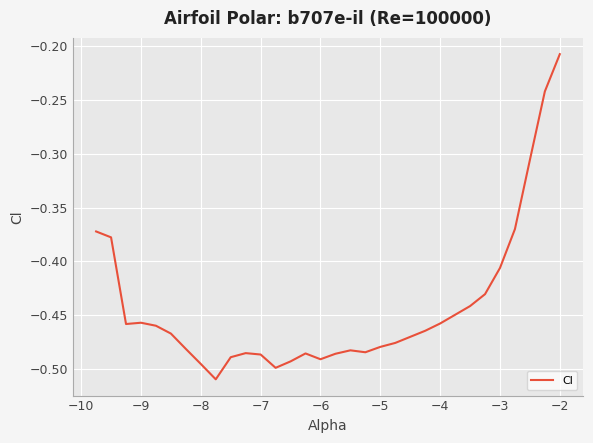

What is the difference between the maximum and minimum values?

0.3